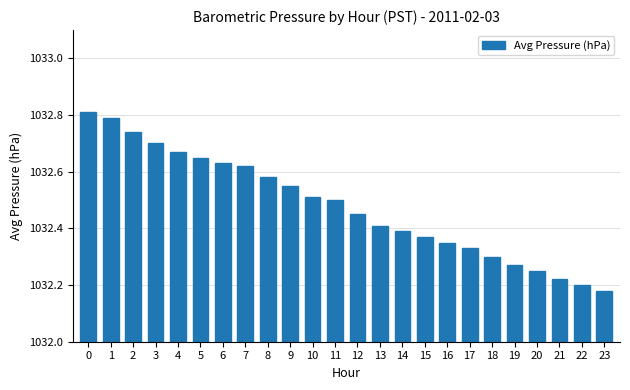

List the labels in order of value, smallest first.

23, 22, 21, 20, 19, 18, 17, 16, 15, 14, 13, 12, 11, 10, 9, 8, 7, 6, 5, 4, 3, 2, 1, 0